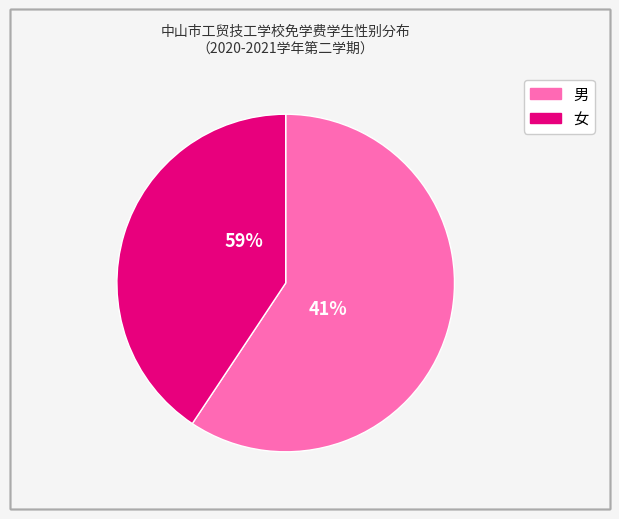

What percentage is the 女 slice, to the nearest percent?

41%